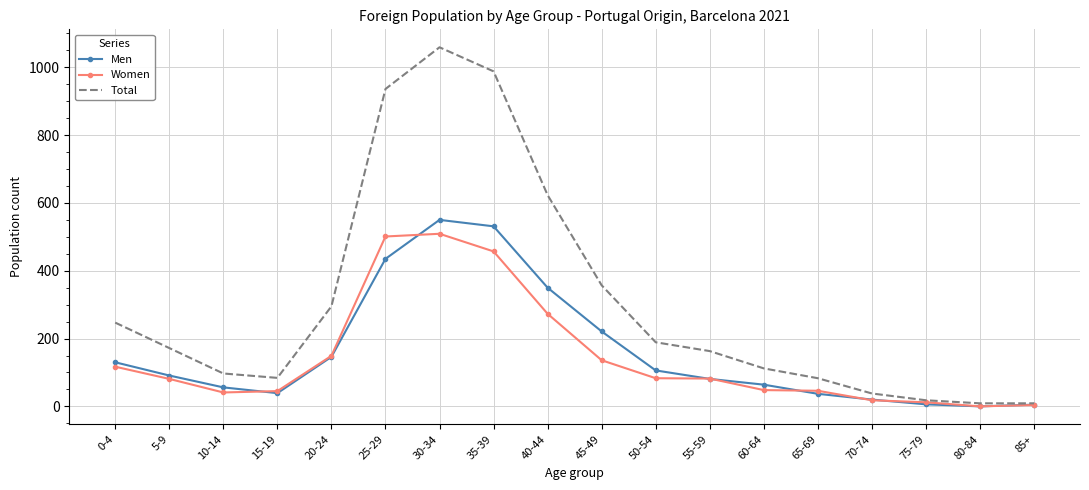

At which category is the sum across all series the highest?

30-34